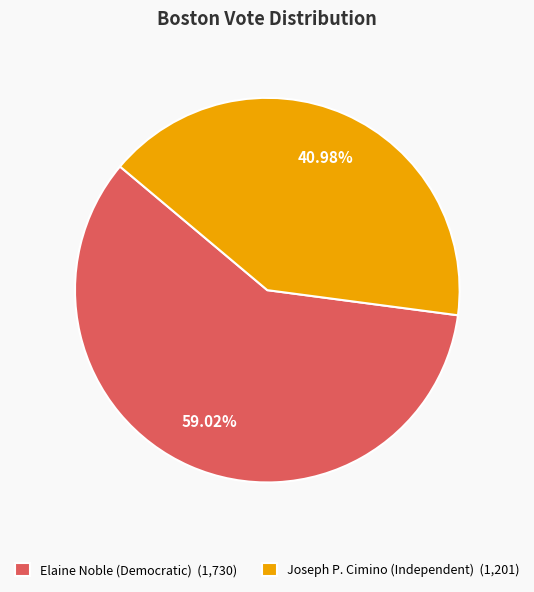

How many slices are in this pie chart?

2